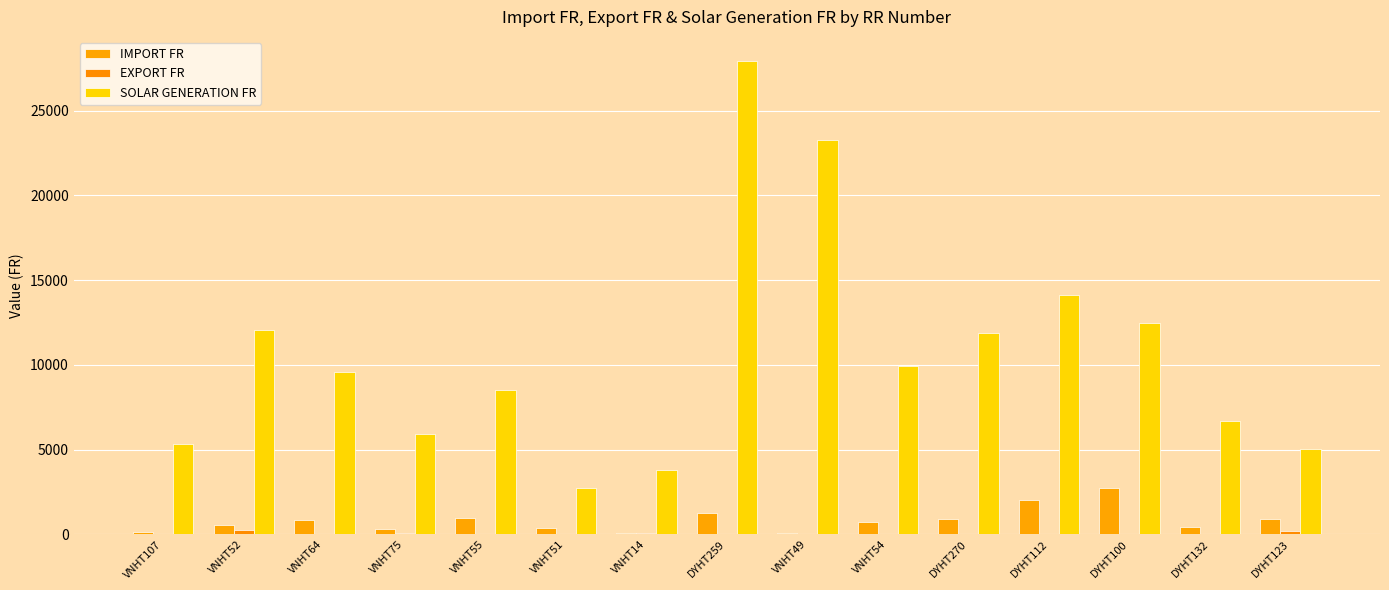

What is the spread (max minus min) of values at VNHT14?

3700.8